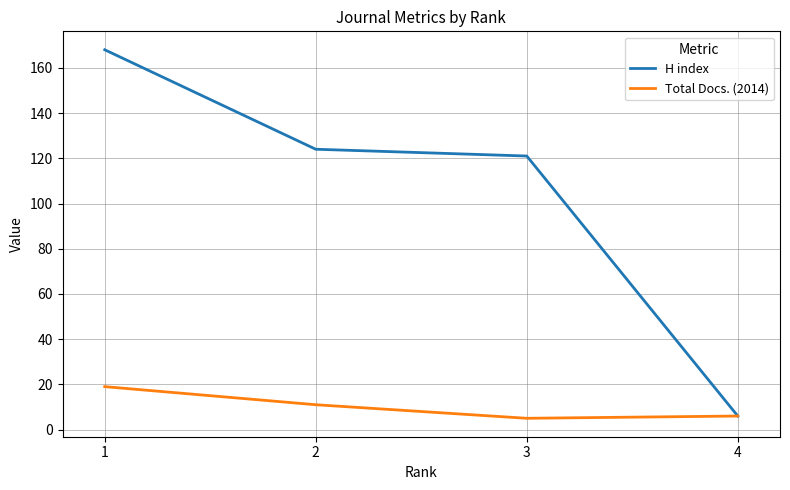

Where is H index nearest to the value 87?

3